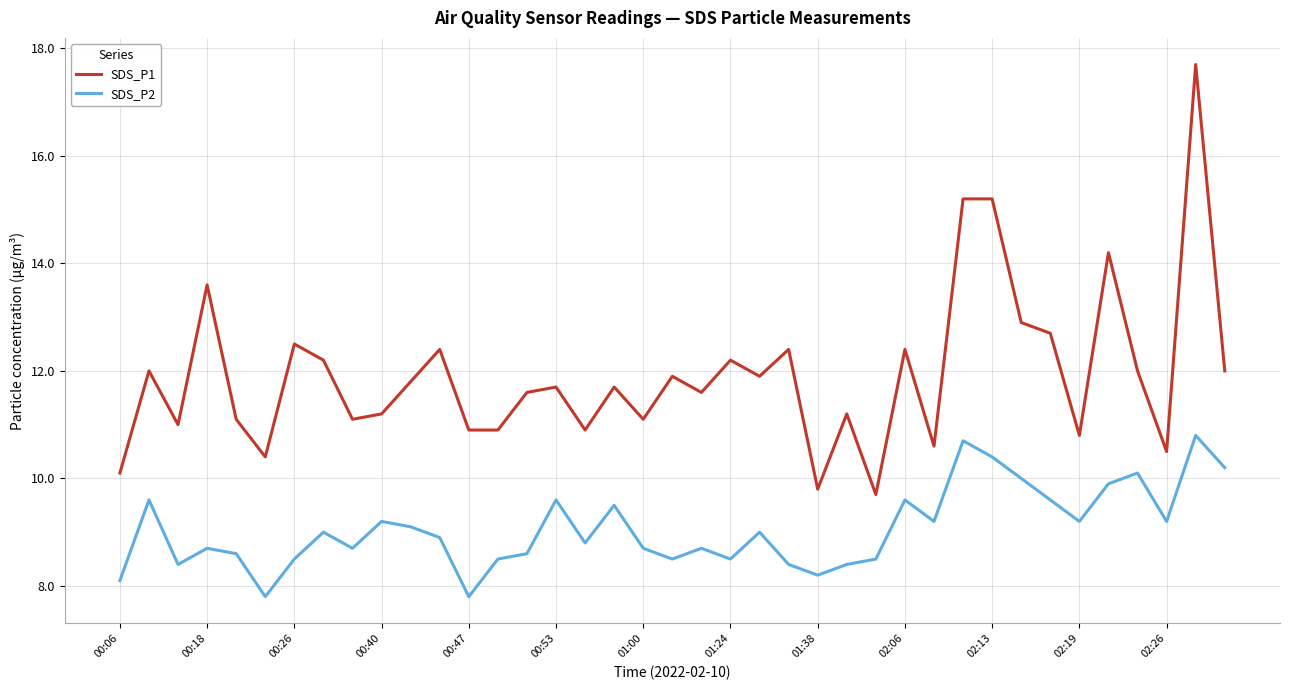

At how many categories does at least one series exceed 17?

1